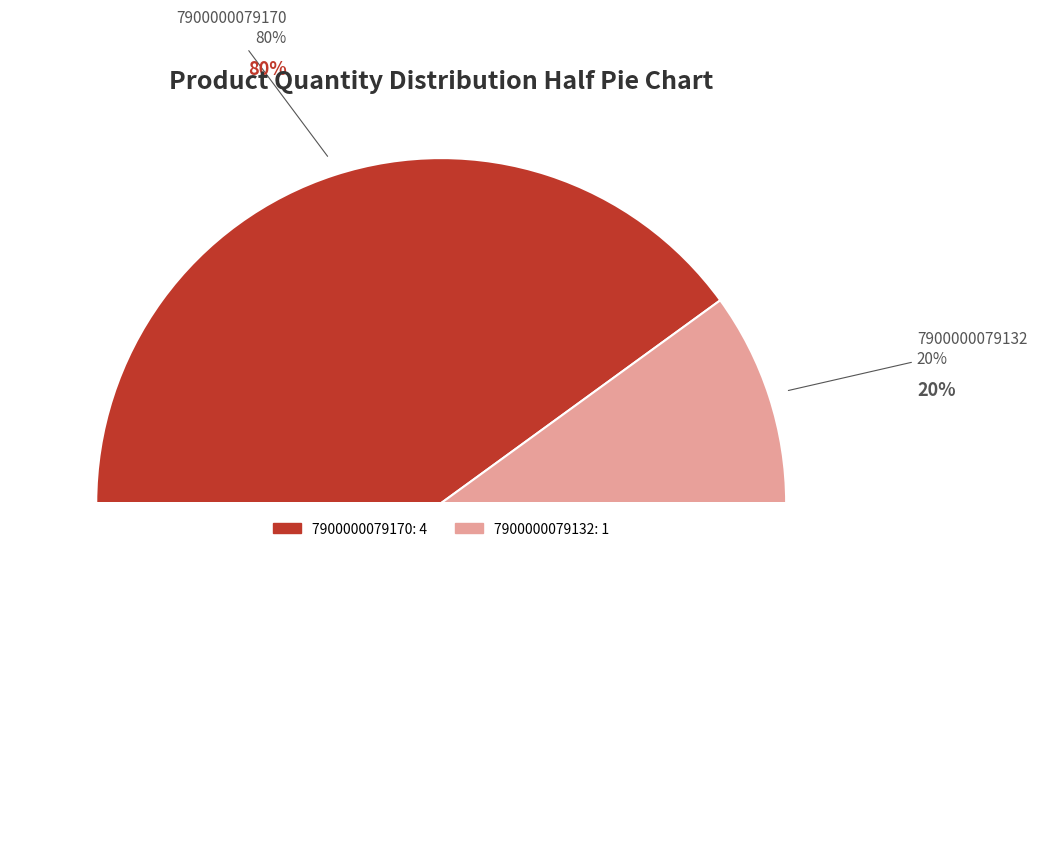

Is 7900000079170 the majority of the pie?

Yes